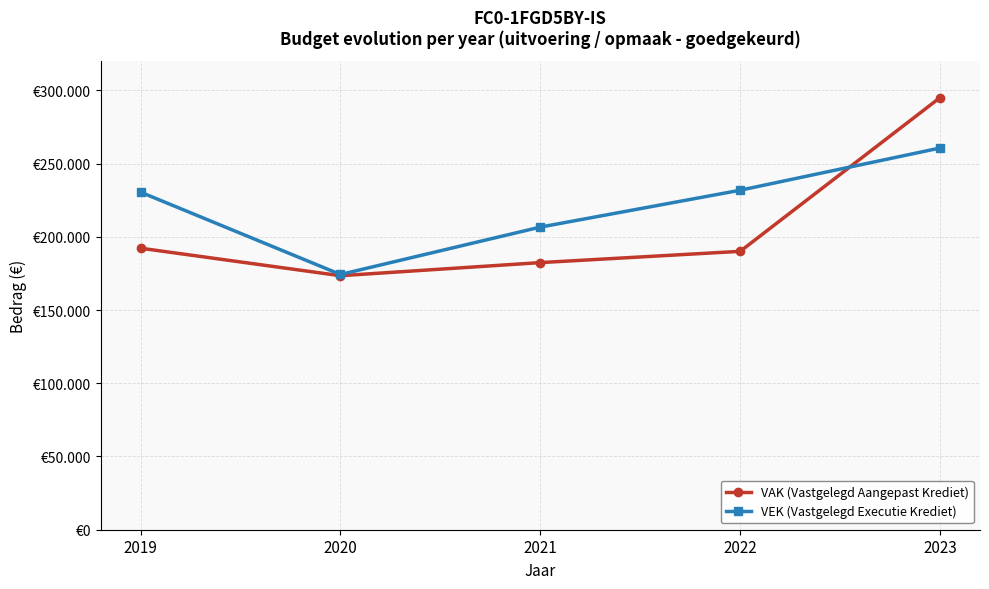

Does the chart have visible grid lines?

Yes